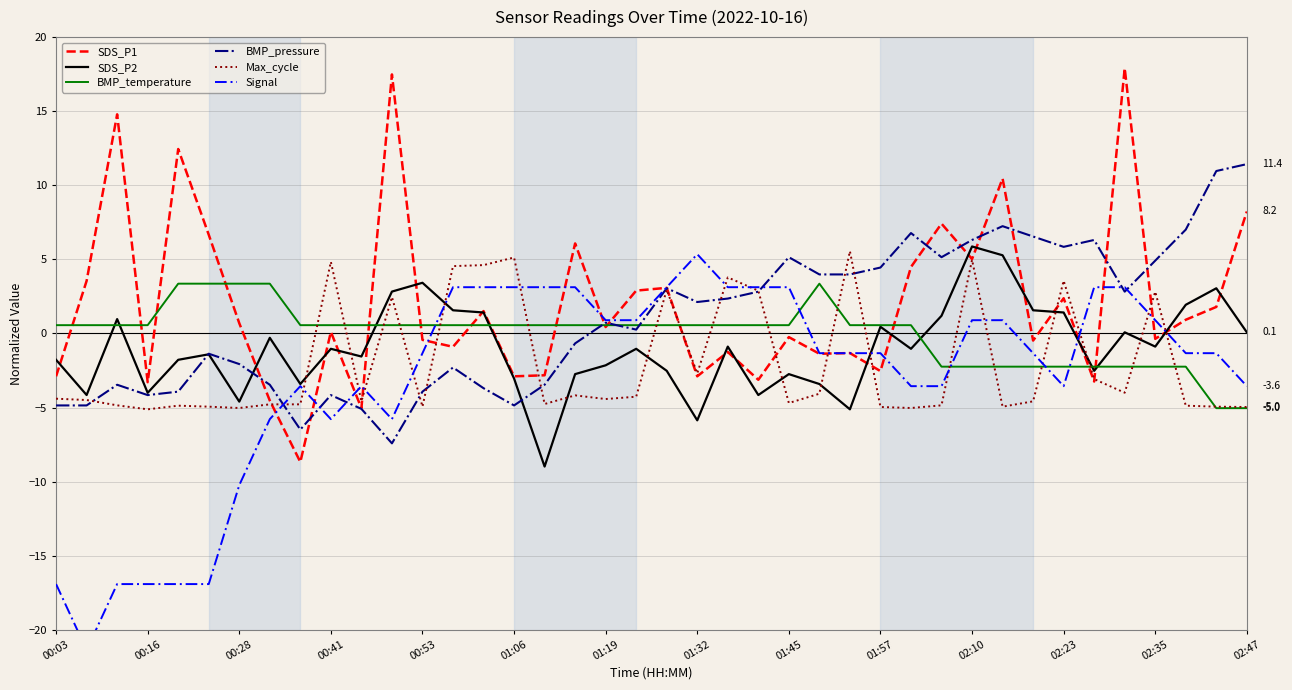

How many lines are shown in the chart?

6